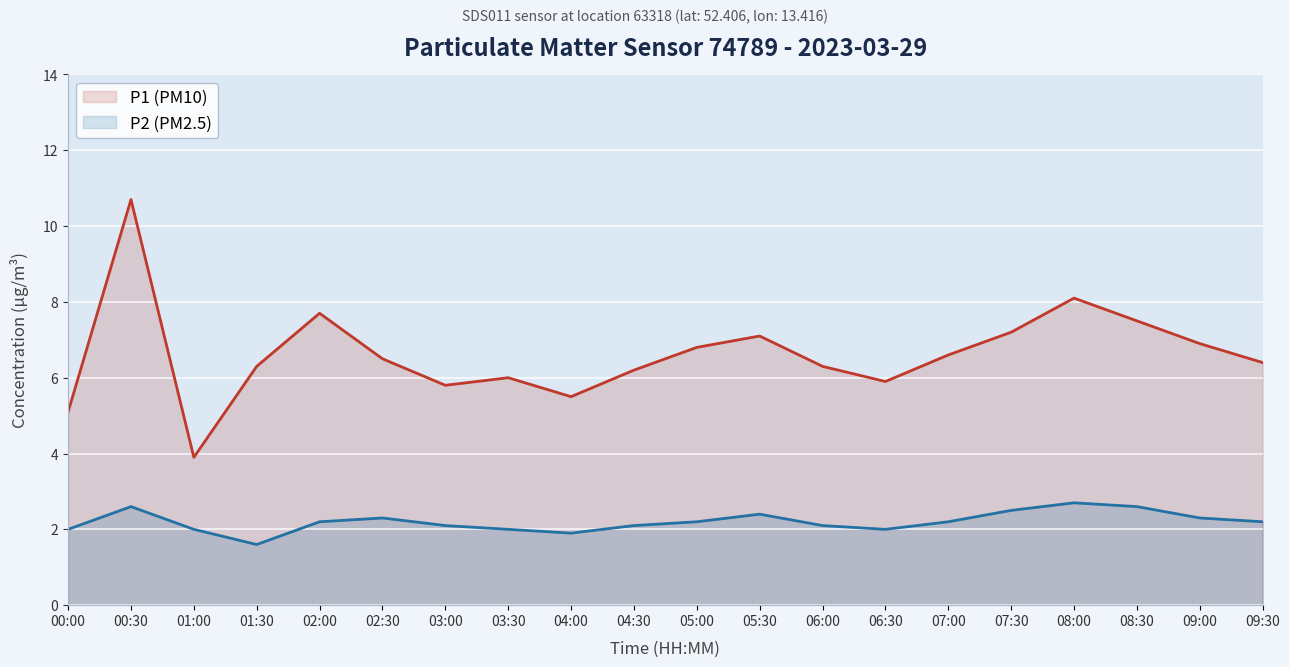

True or false: P2 (PM2.5) has a value of 2.3 at 09:00.

True